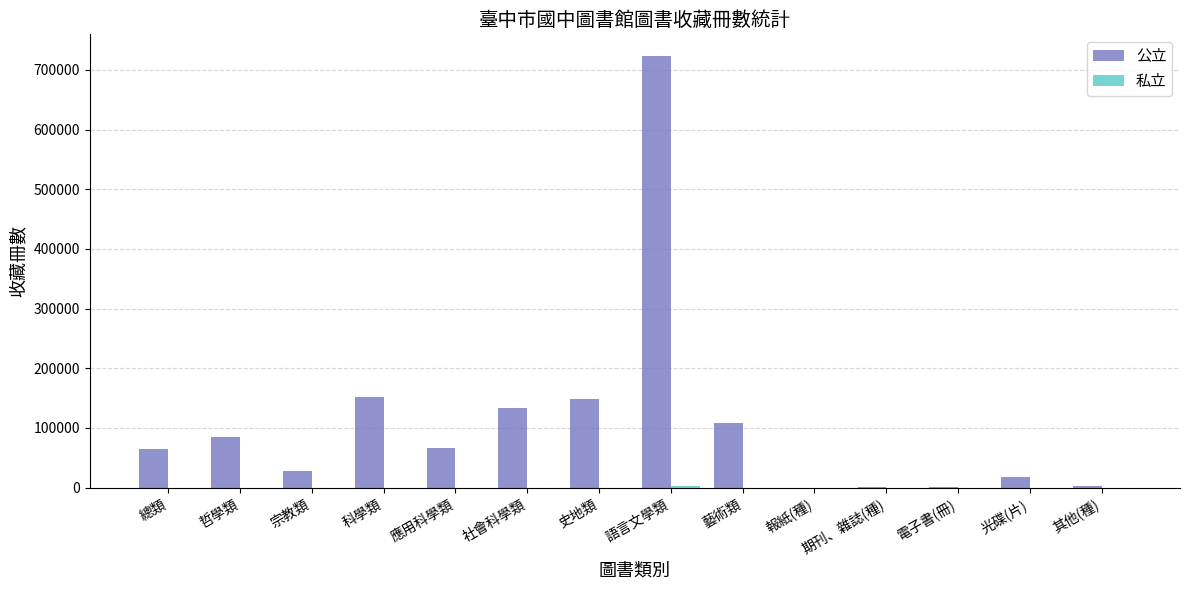

Which series has the largest total across all categories?

公立